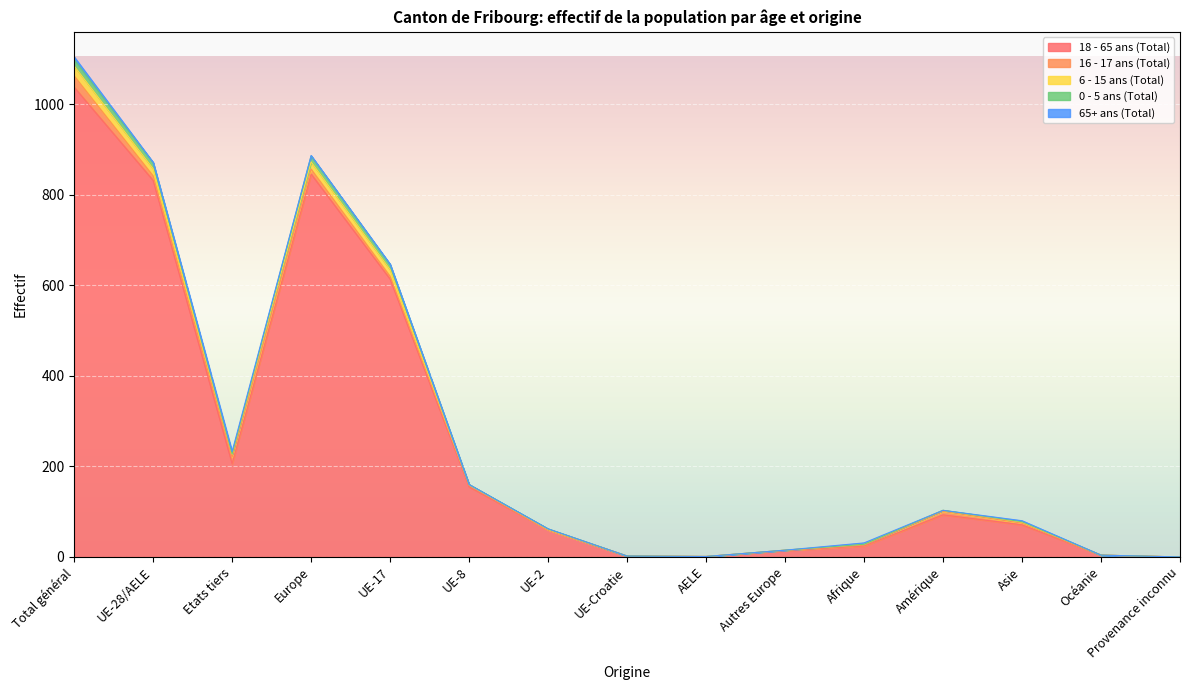

Count the number of categories in the chart.

15